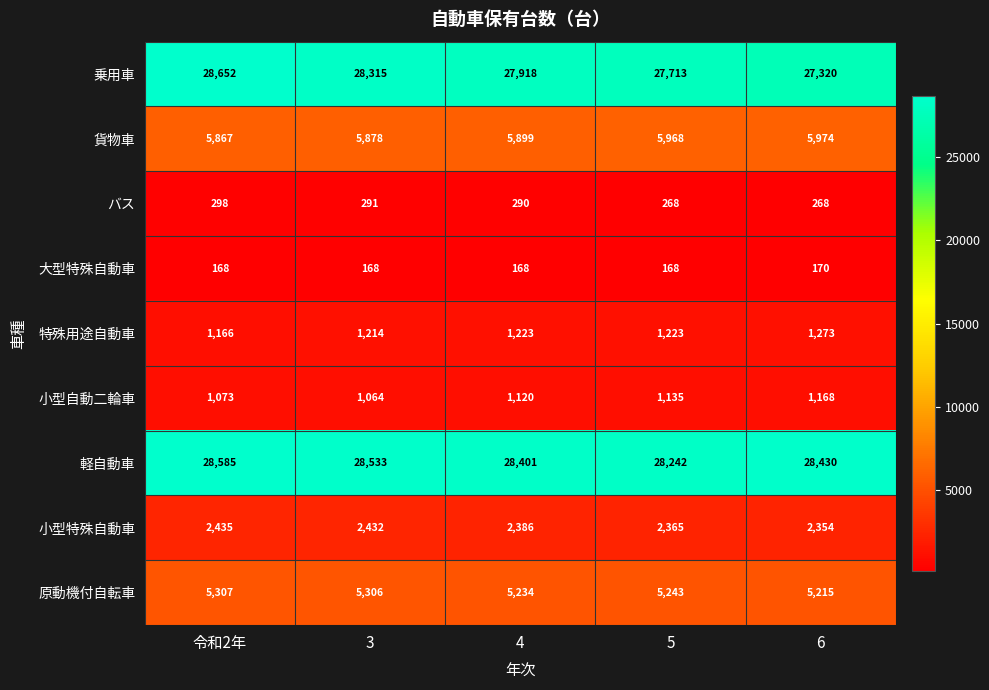

Between 4 and 5, which series saw the biggest shift?

乗用車